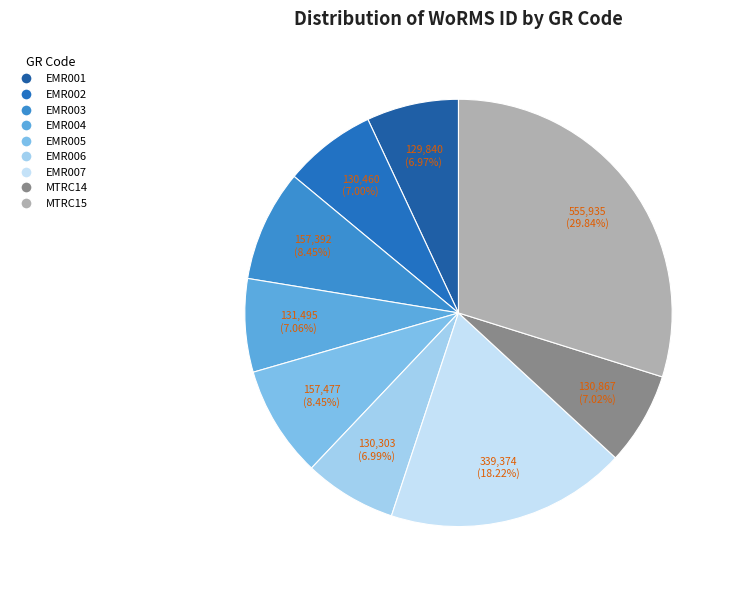

What percentage do EMR007 and EMR005 together represent?

26.7%